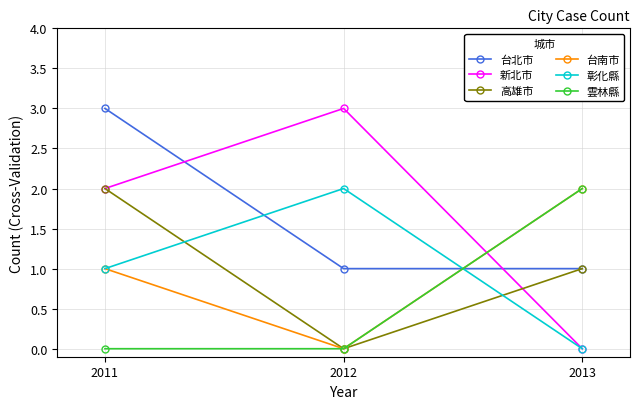

How many series are shown in this chart?

6